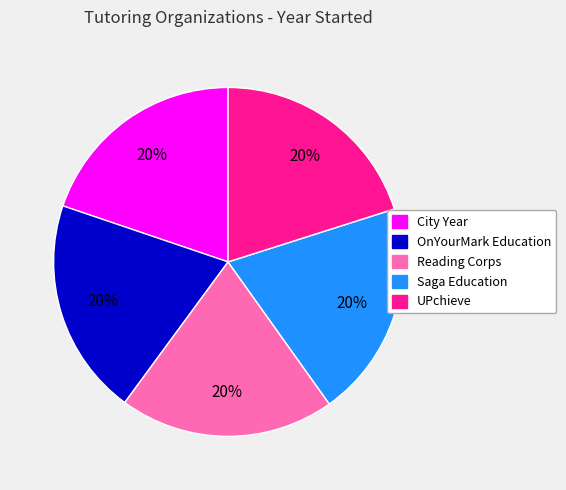

How many segments does this pie chart have?

5